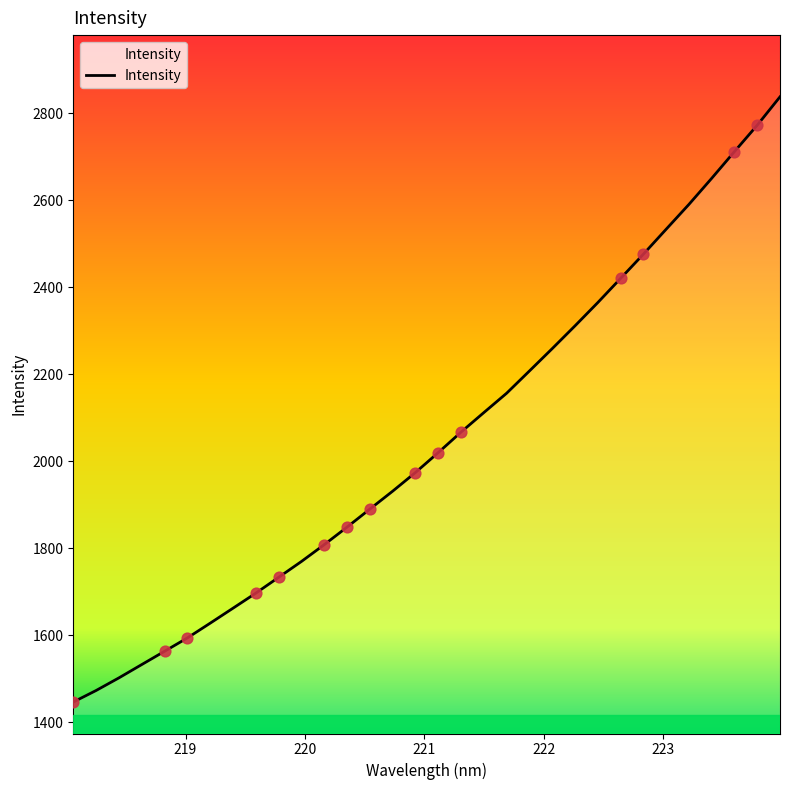

What is the minimum value shown in the chart?

1446.0